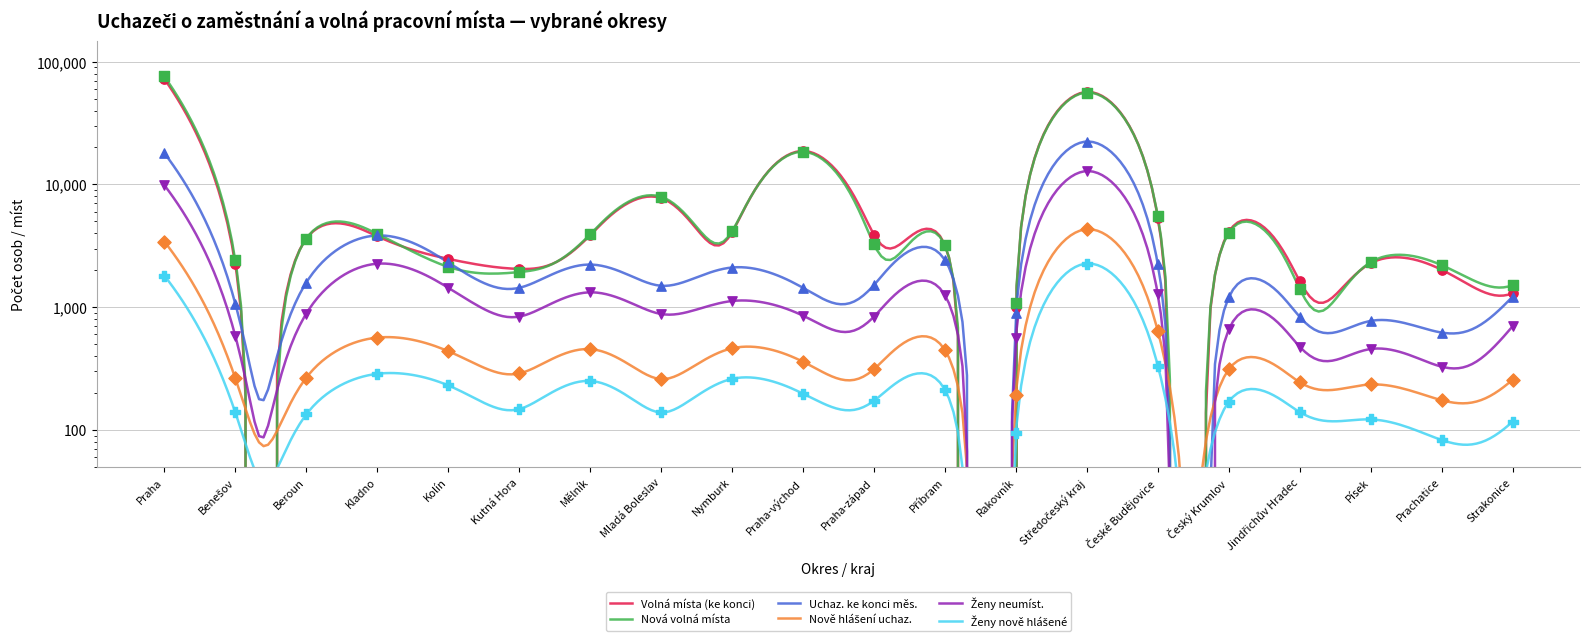

At which category is the sum across all series the highest?

Praha